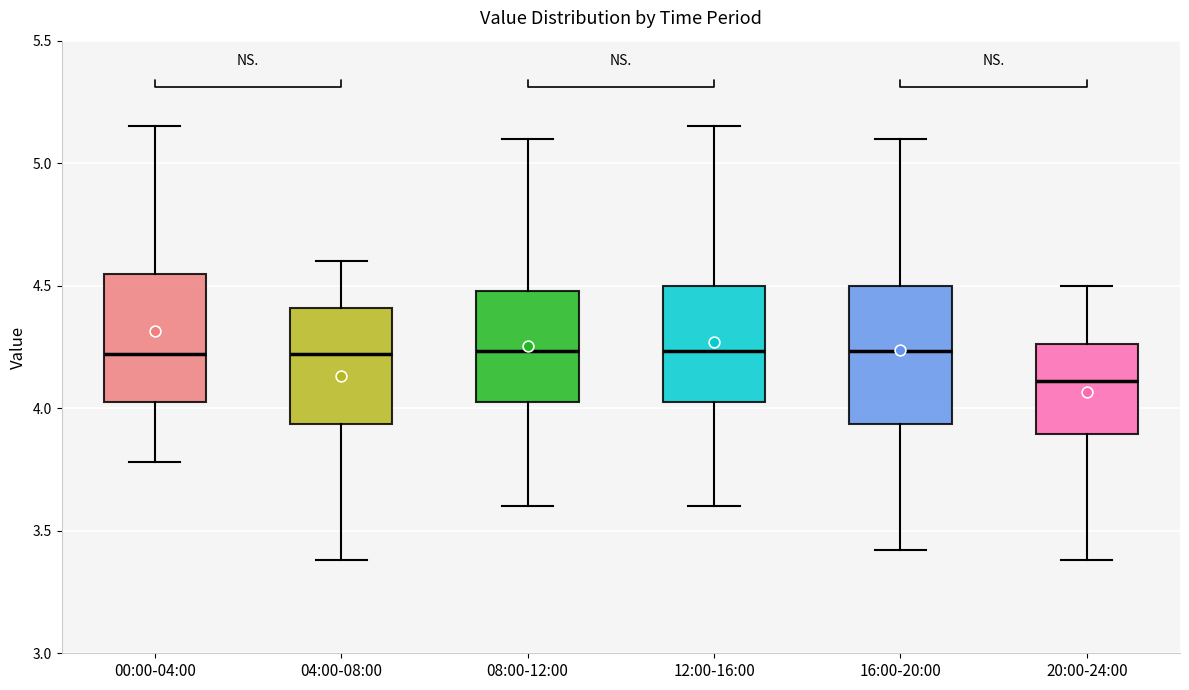

Reading left to right, transcribe this box plot: for each box, give where its median line is, the range the box spans, and where its two whiskers end, as read against the y-axis. The values are not printed on the chart, so give them approximately, as read against the axis.

00:00-04:00: median 4.20, box 4.05 to 4.55, whiskers 3.80 to 5.15
04:00-08:00: median 4.20, box 3.95 to 4.40, whiskers 3.40 to 4.60
08:00-12:00: median 4.25, box 4.05 to 4.50, whiskers 3.60 to 5.10
12:00-16:00: median 4.25, box 4.05 to 4.50, whiskers 3.60 to 5.15
16:00-20:00: median 4.25, box 3.95 to 4.50, whiskers 3.40 to 5.10
20:00-24:00: median 4.10, box 3.90 to 4.25, whiskers 3.40 to 4.50